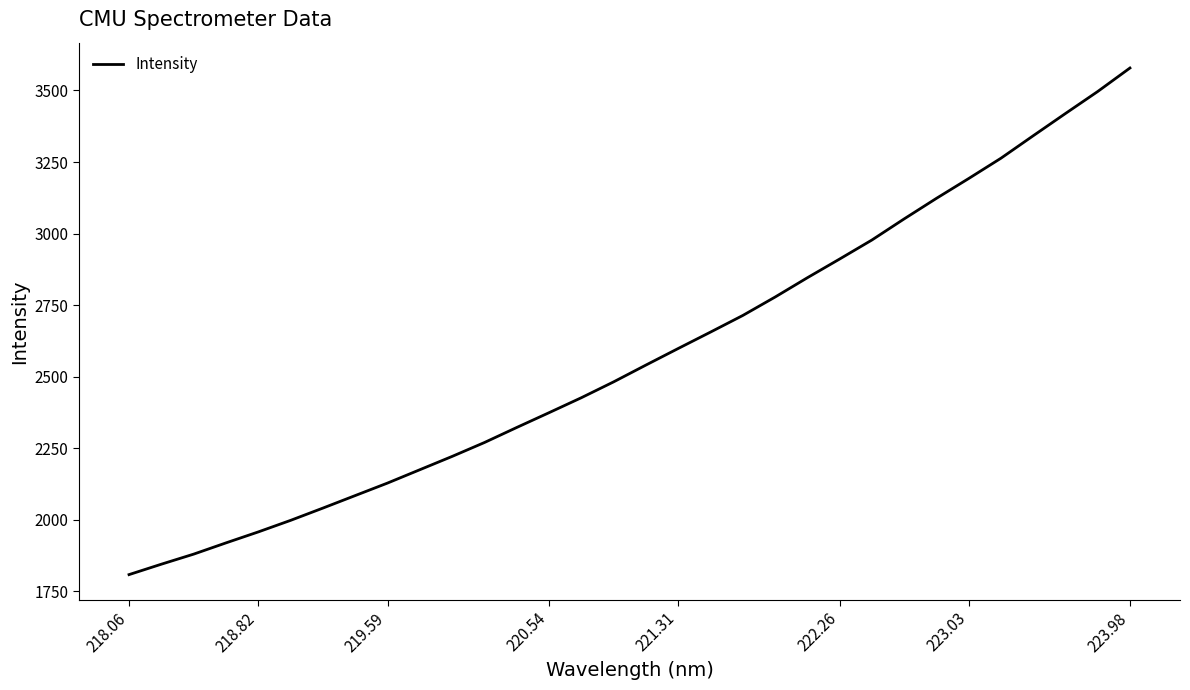

What is the sum of all values?

82424.8